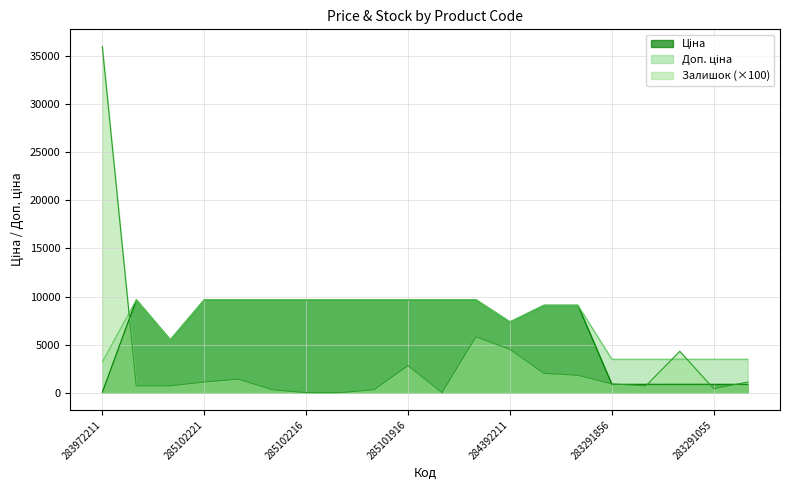

Which series changed the most between 285102219 and 283291650?

Ціна